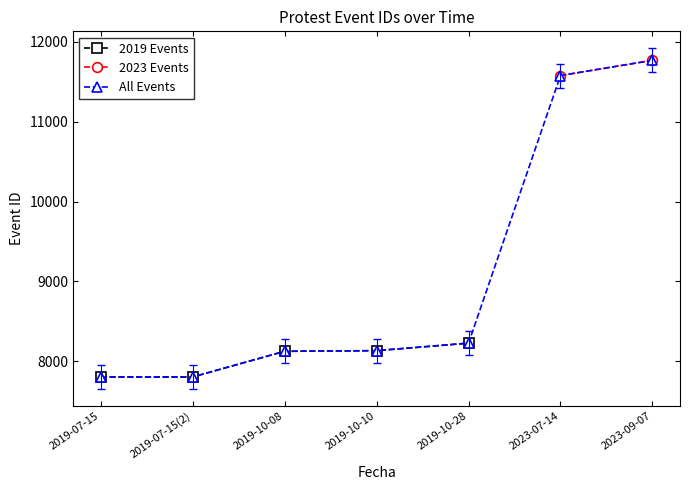

How many values in the 2019 Events series are below 8126?

2